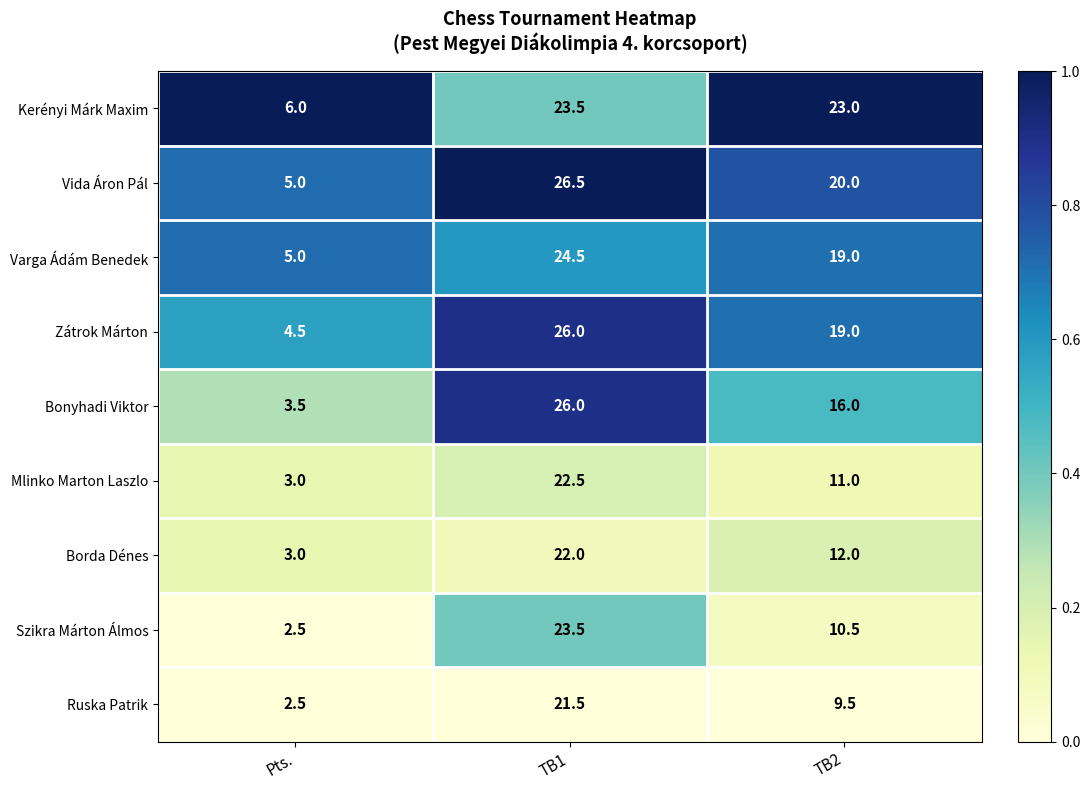

Is it true that Szikra Márton Álmos equals 13.9 at TB2?

False